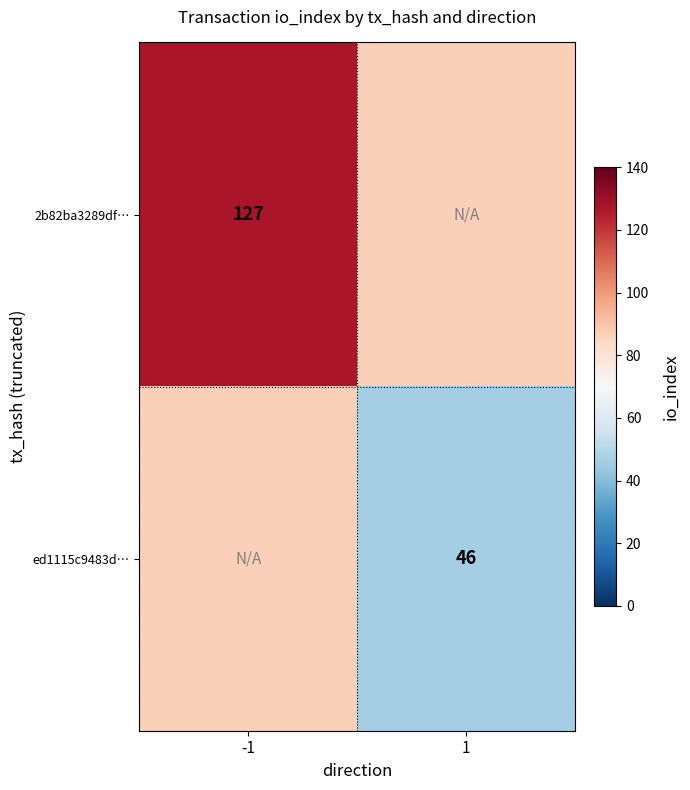

The value of ed1115c9483d… at 1 is 46.0. True or false?

True